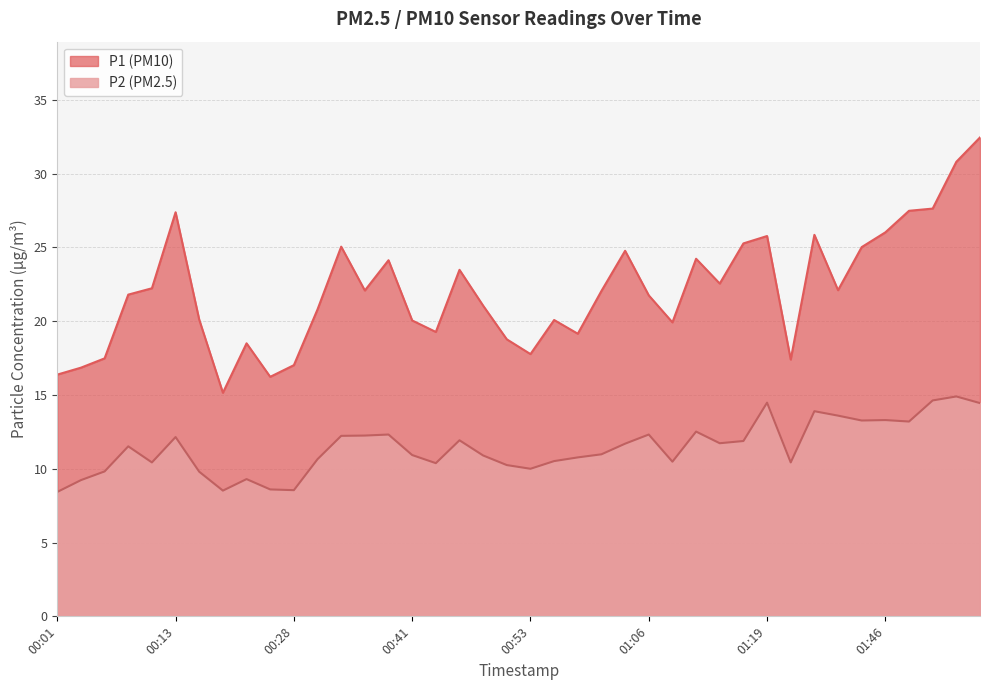

How many values in the P1 series are below 22?

20